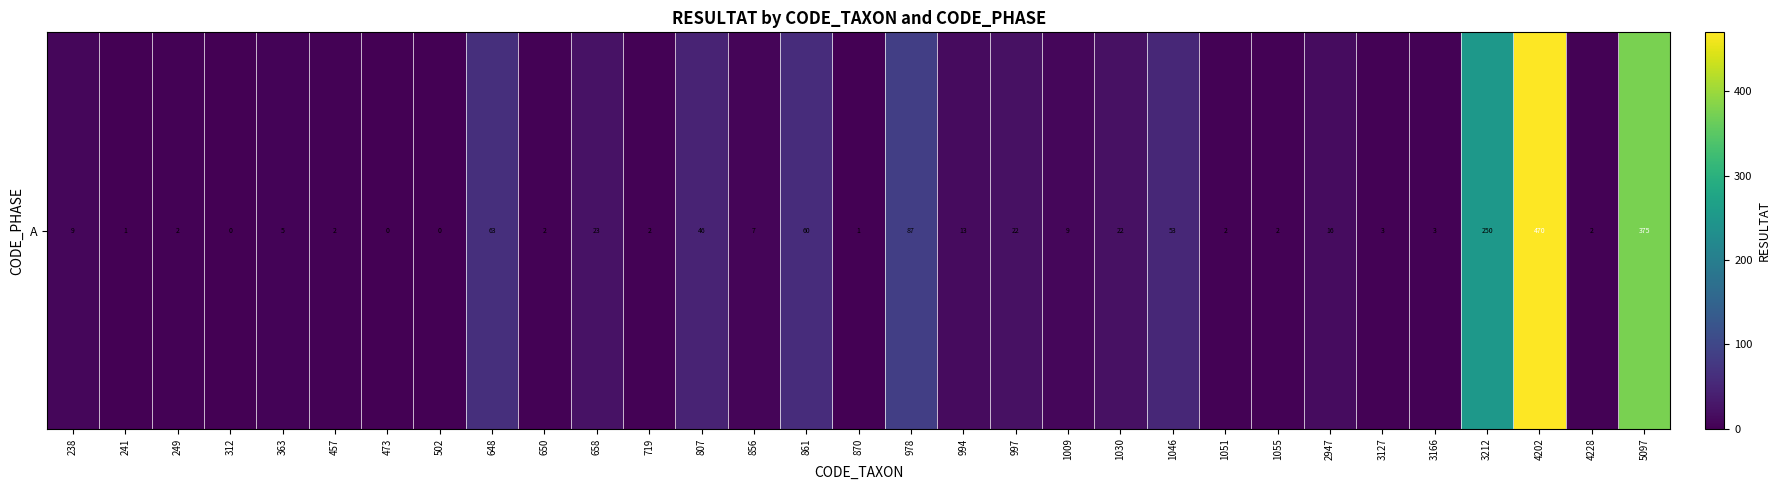

At which category does the chart reach its peak across all series?

4202